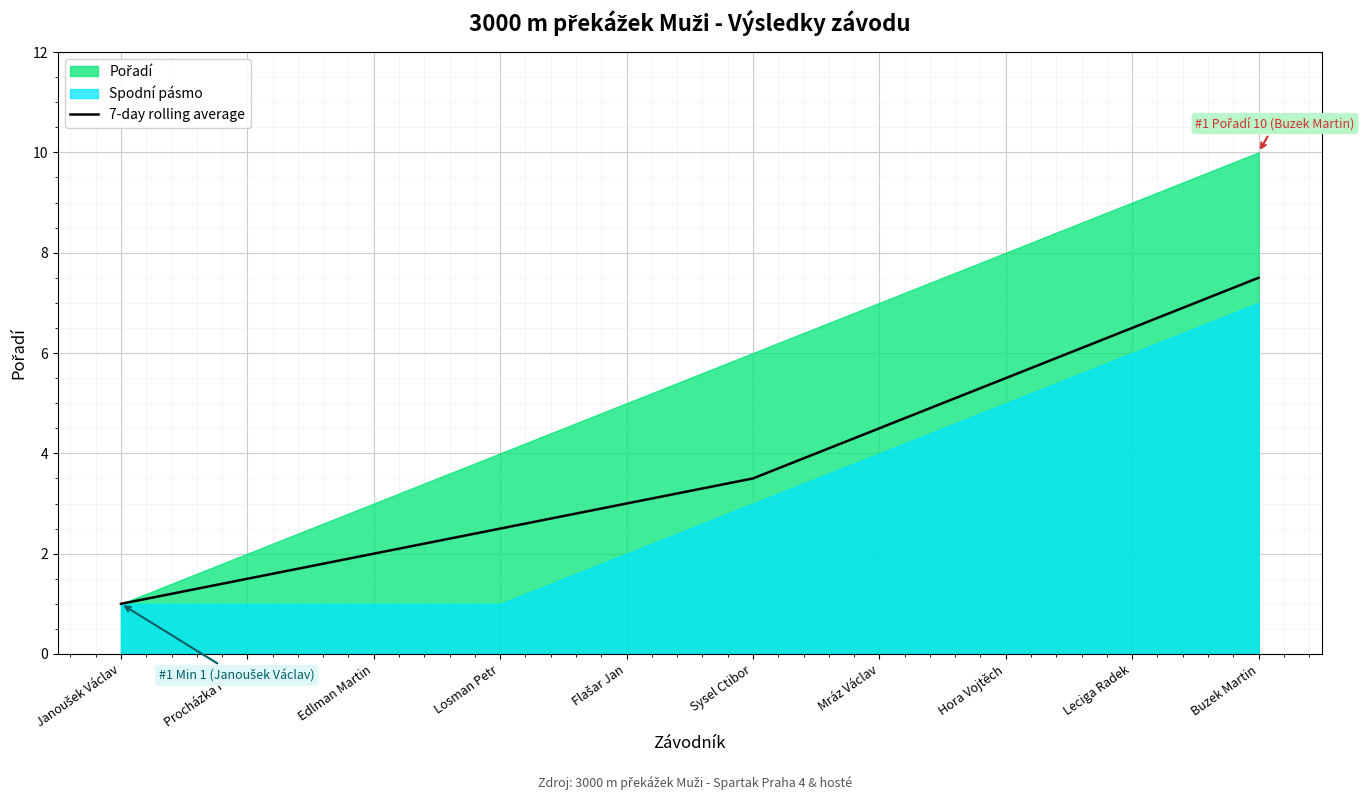

What is the change in value from Hora Vojtěch to Buzek Martin?

+2.0